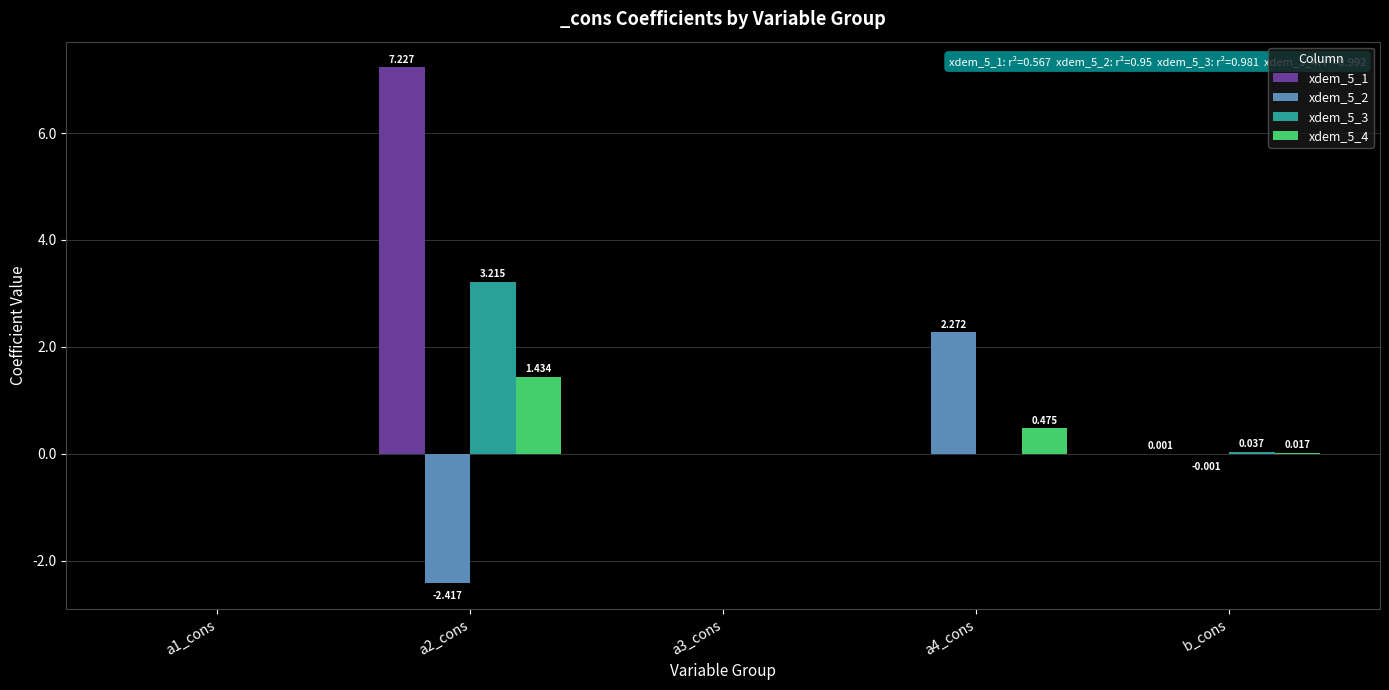

Which series has the largest total across all categories?

xdem_5_1